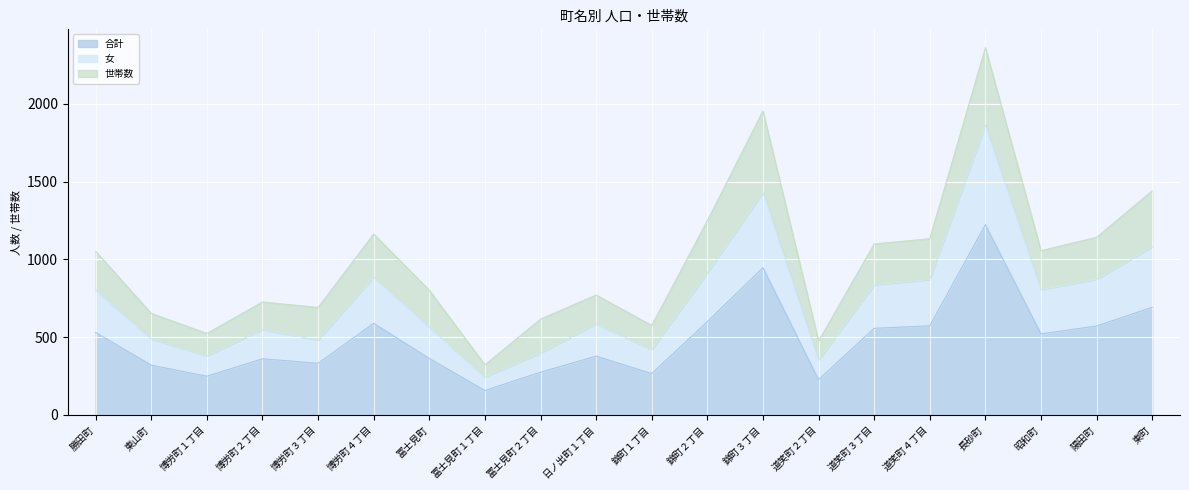

Which category has the lowest value in the 合計 series?

冨士見町１丁目